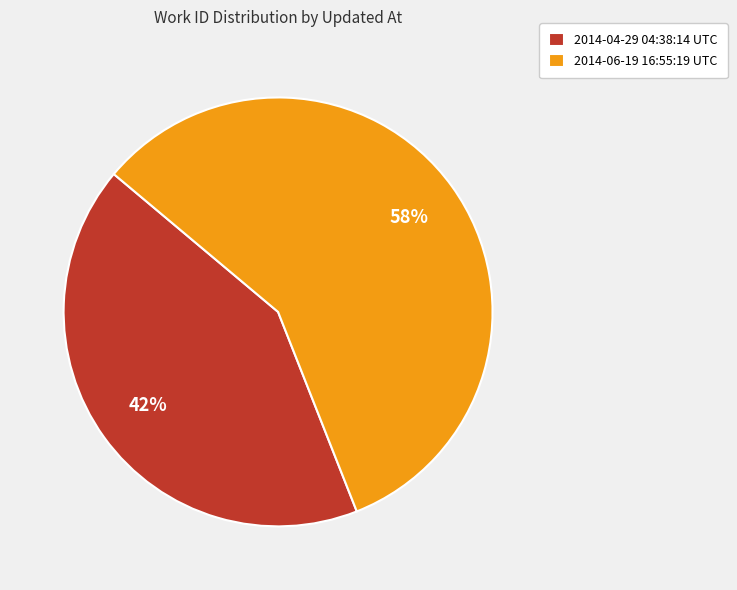

To the nearest percent, what portion does 2014-06-19 16:55:19 UTC represent?

58%